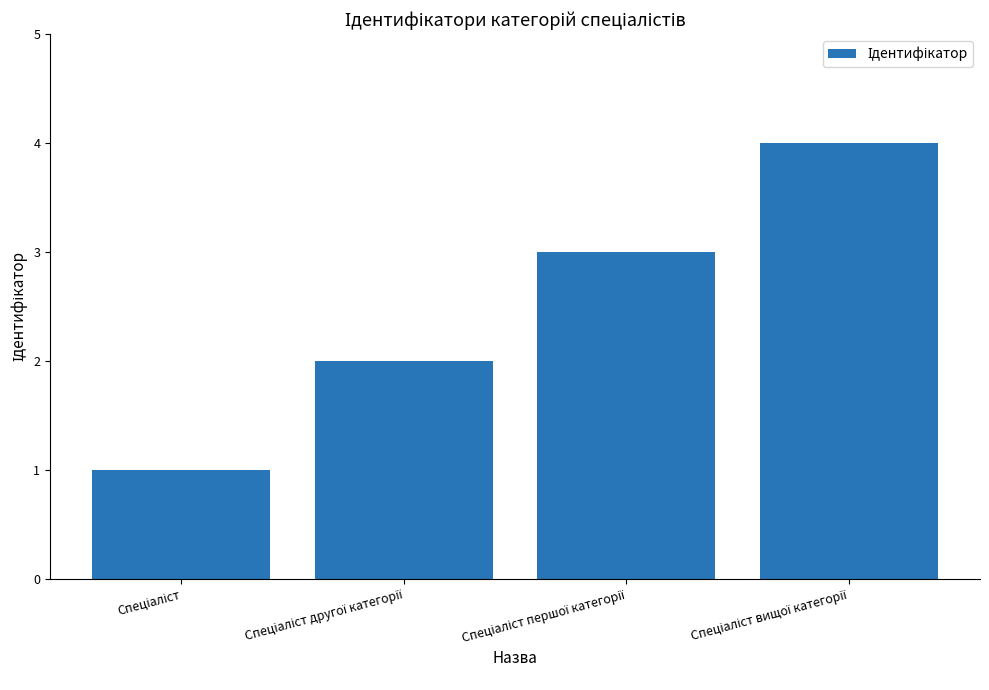

What is the maximum value shown in the chart?

4